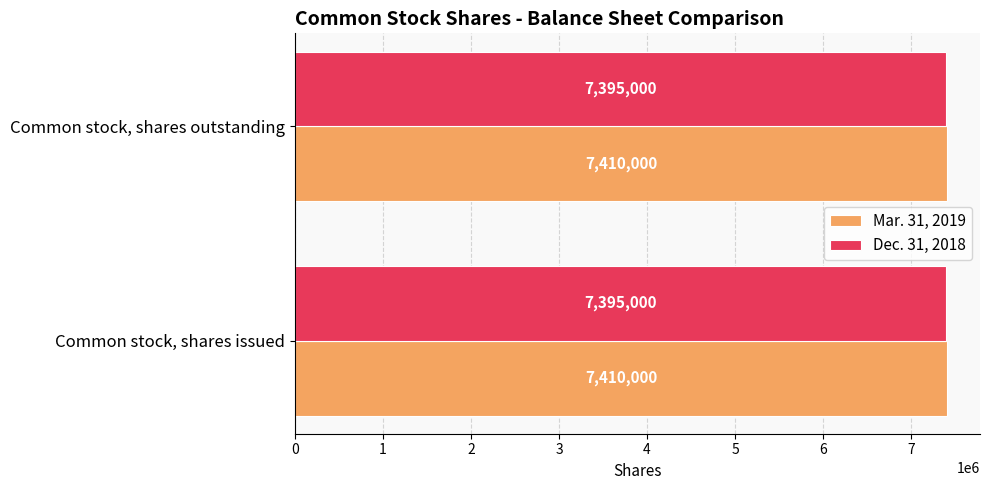

What is the difference between the highest and lowest values at Common stock, shares issued?

15000